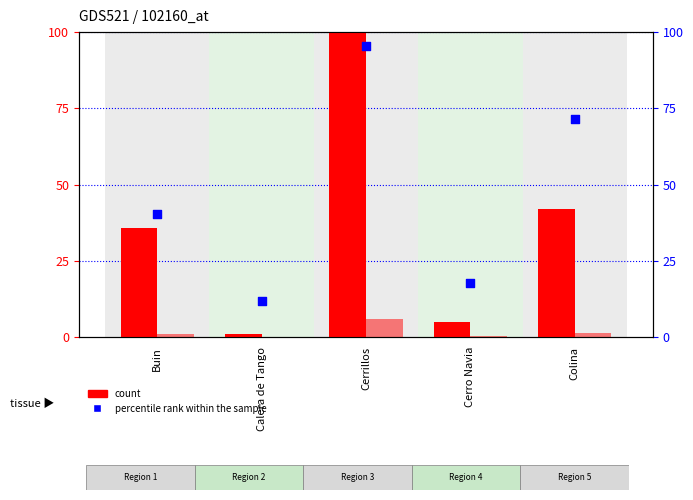

Which series has the largest total across all categories?

percentile rank within the sample